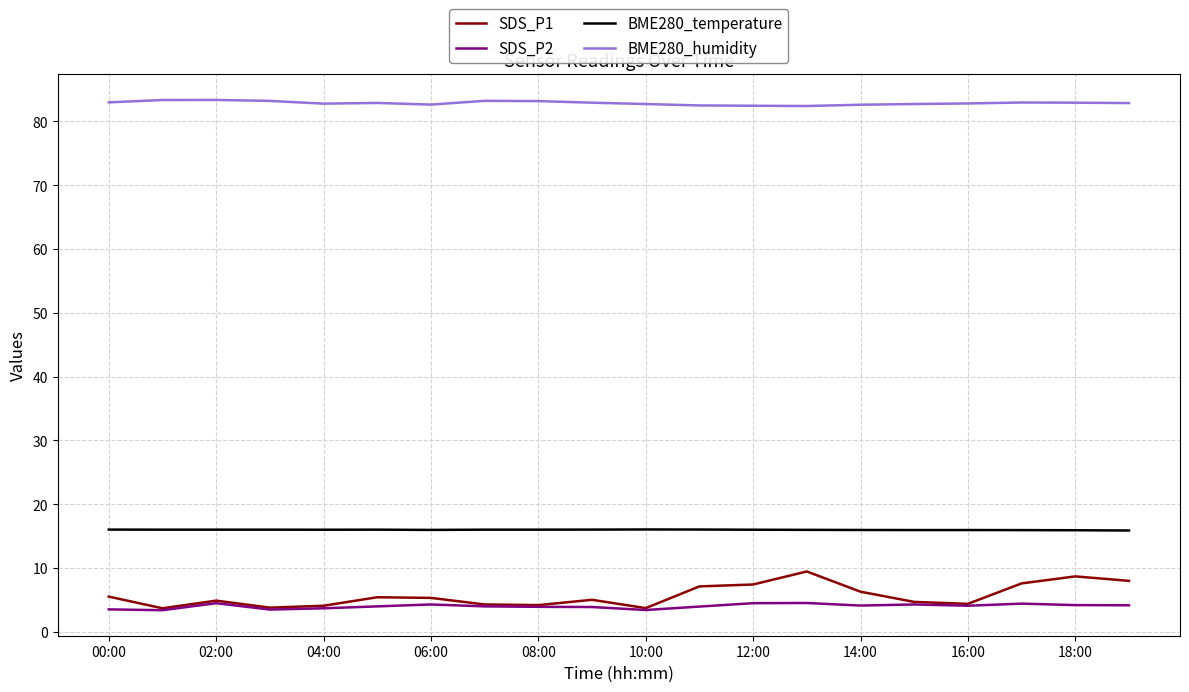

What is the difference between the maximum and minimum values in the BME280_temperature series?

0.2